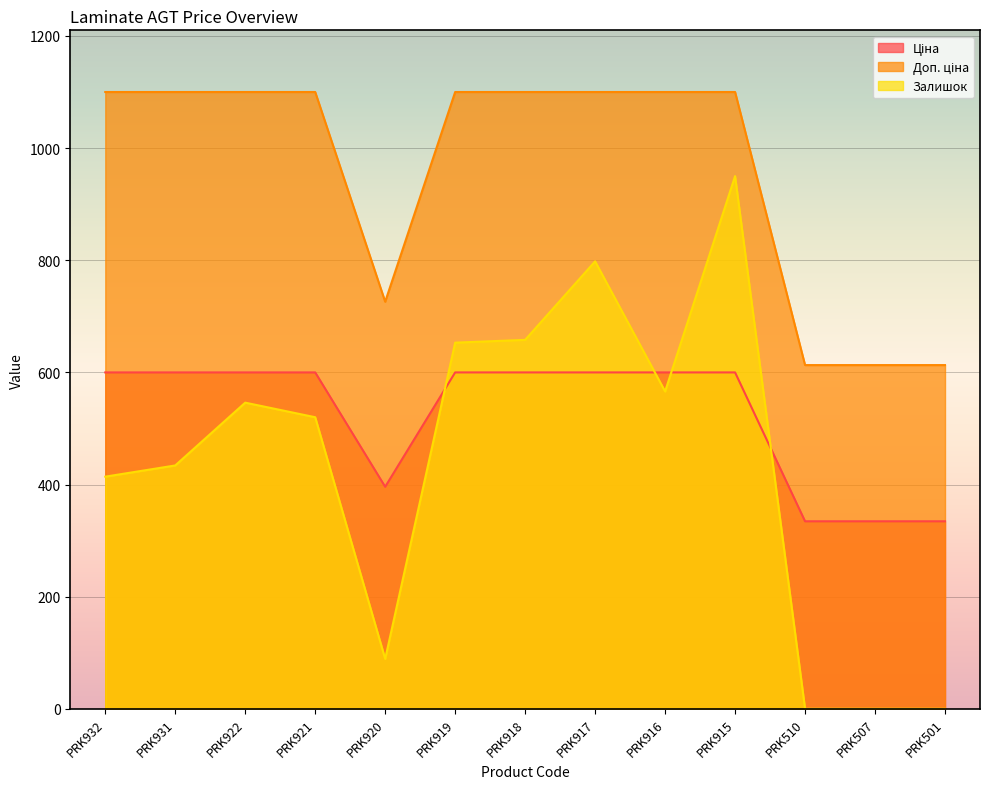

What is the value of the Доп. ціна point at the 11th from the left?

613.0